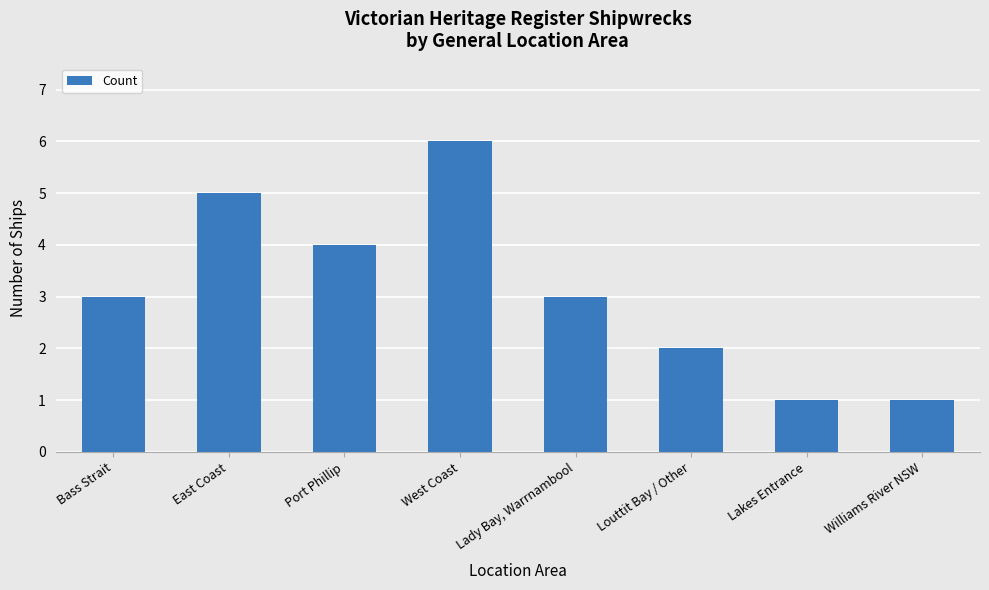

What is the change in value from West Coast to Lakes Entrance?

-5